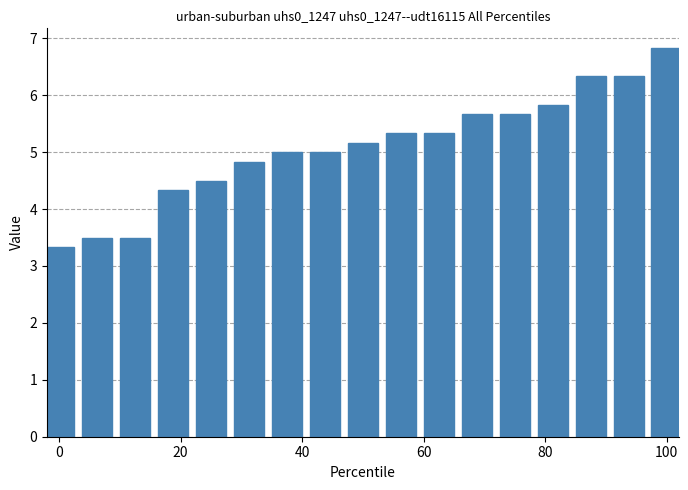

What is the value of the 12th bar from the left?

5.7